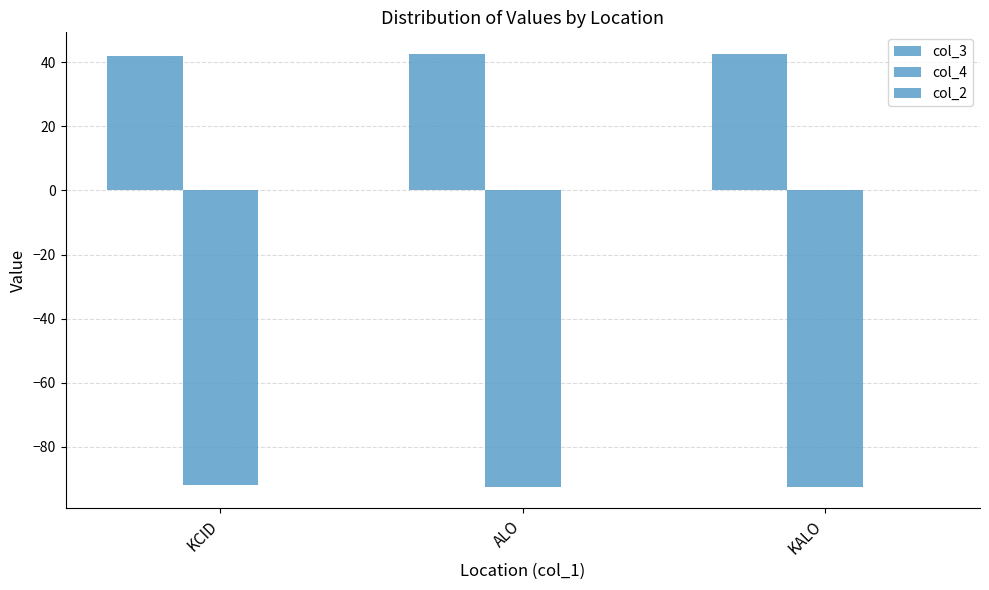

Are the bars horizontal?

No